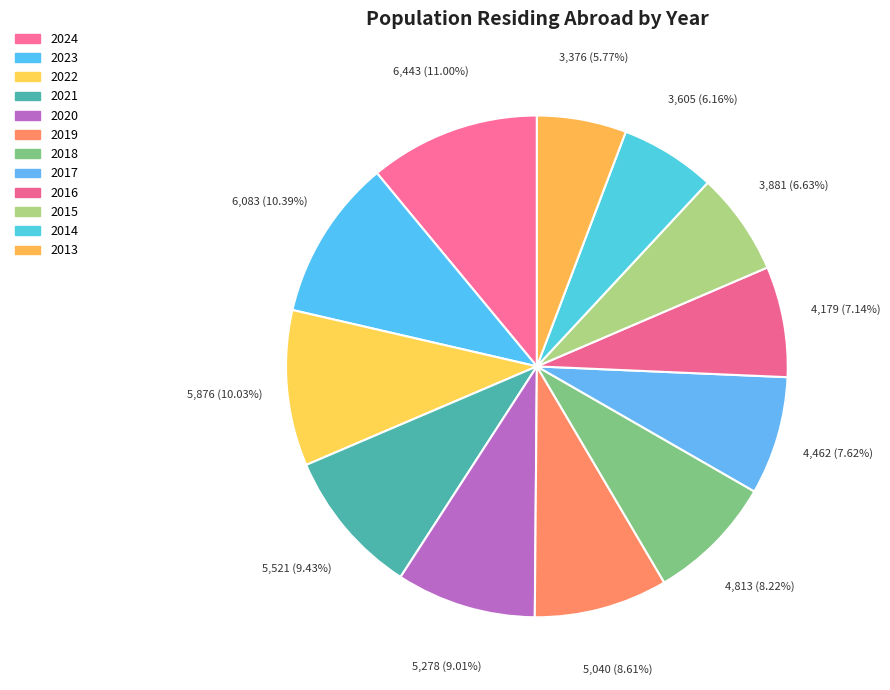

What is the total percentage of 2020 and 2022?

19.0%